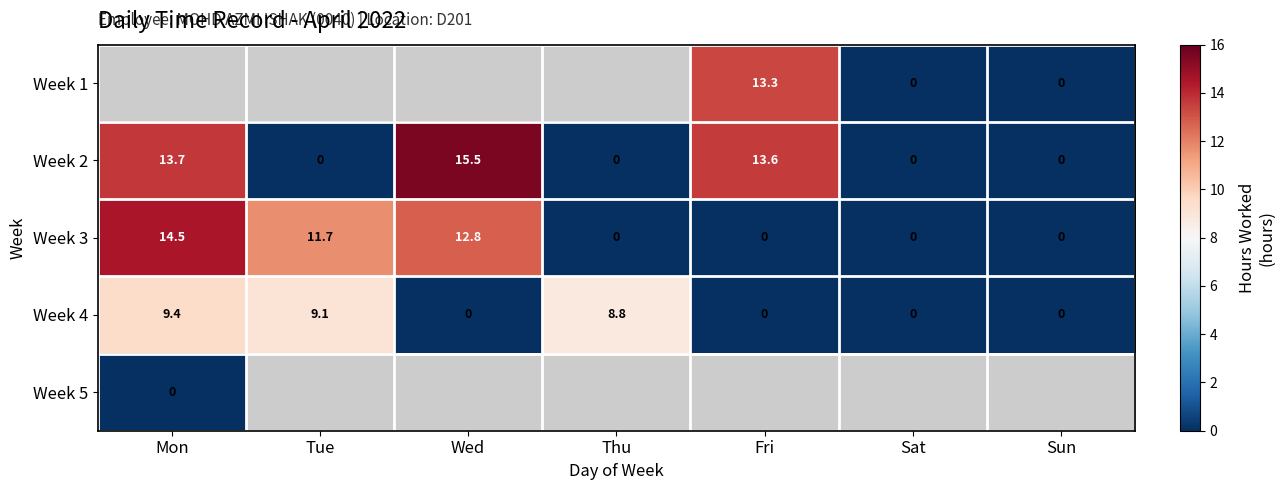

Is the value of Week 4 at Thu greater than the value of Week 2 at Sun?

Yes